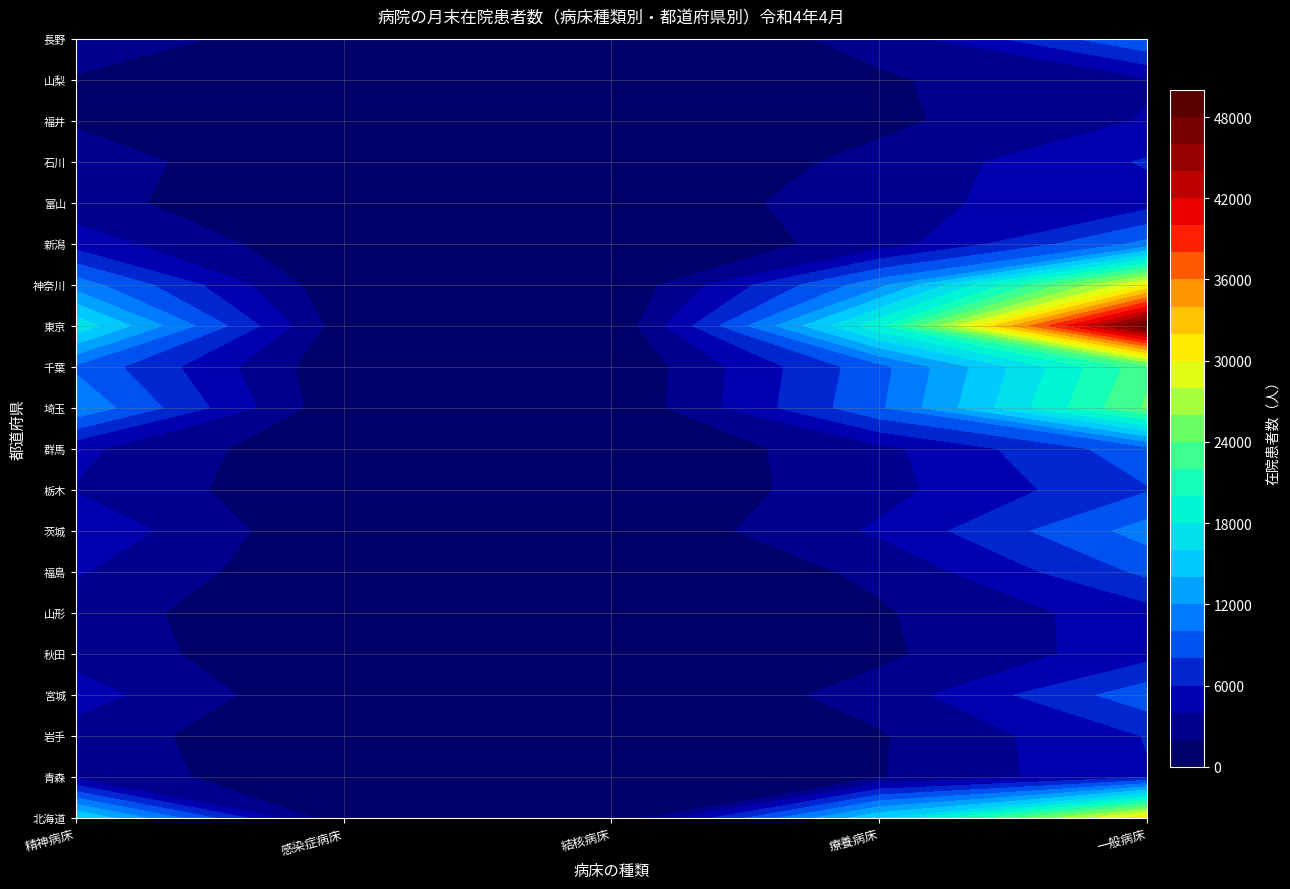

How many data points in 青森 are less than 1887?

2